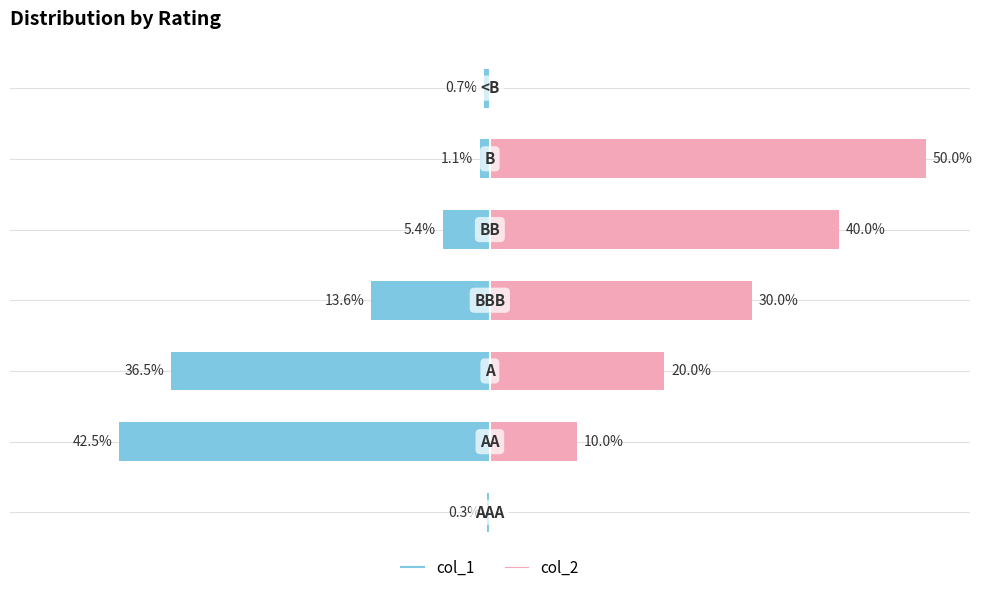

Reading left to right, transcribe all the data shown in this chart.

col_1: -0.3	-42.5	-36.5	-13.6	-5.4	-1.1	-0.7
col_2: 0.0	10.0	20.0	30.0	40.0	50.0	0.0